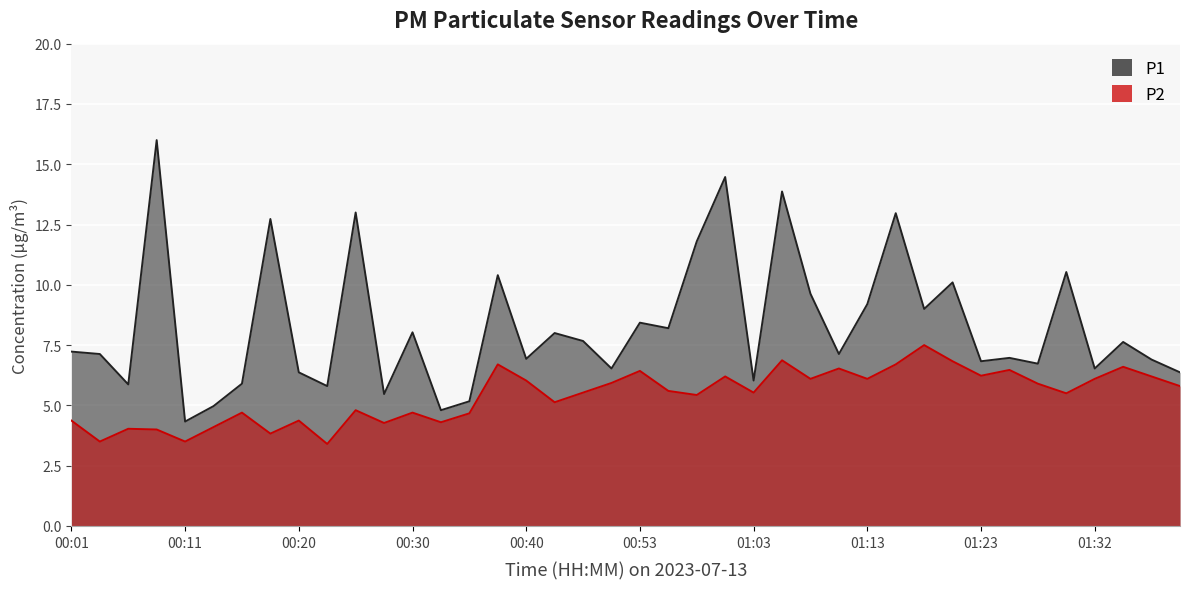

What is the spread (max minus min) of values at 01:25?

0.5